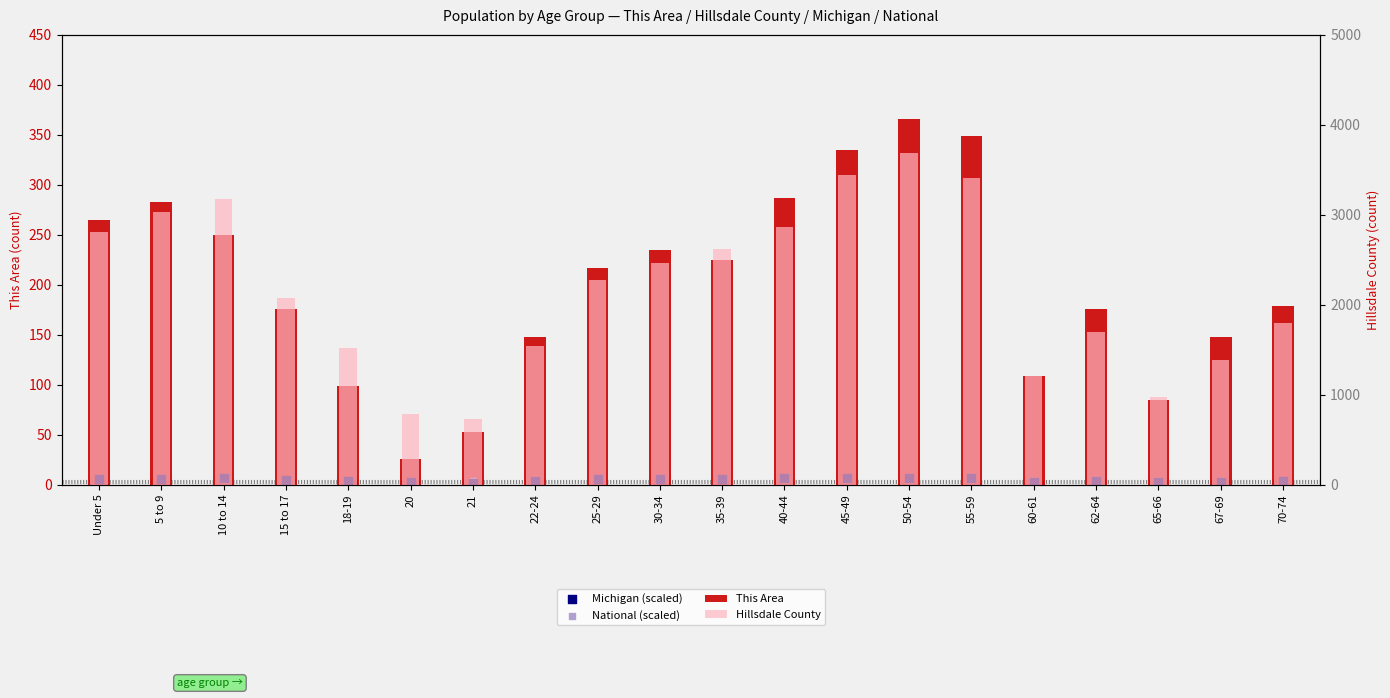

What are all the series names shown in the legend?

This Area, Michigan (scaled), National (scaled), Hillsdale County